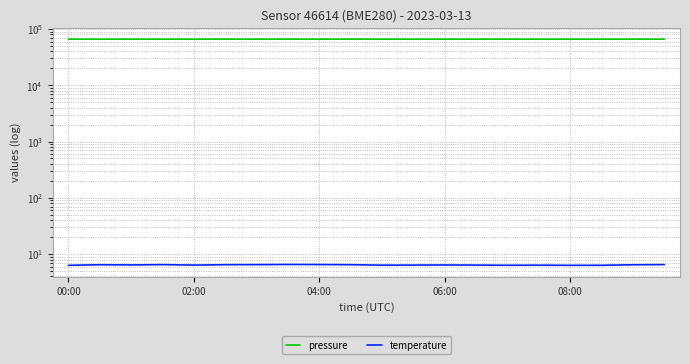

What is the difference between the maximum and second lowest values in the pressure series?

26.6